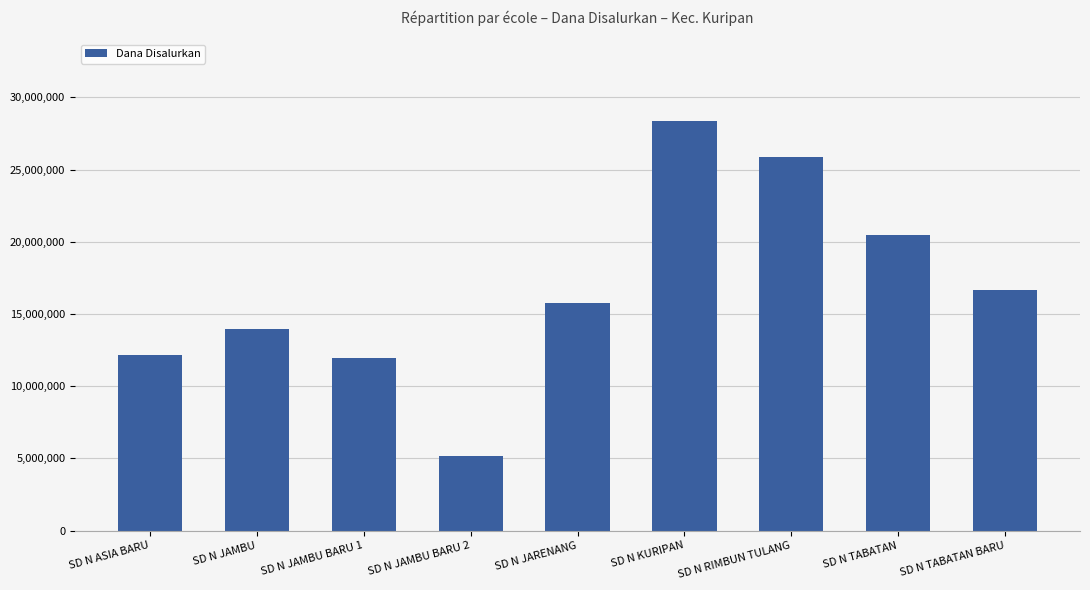

How many bars are there in total?

9